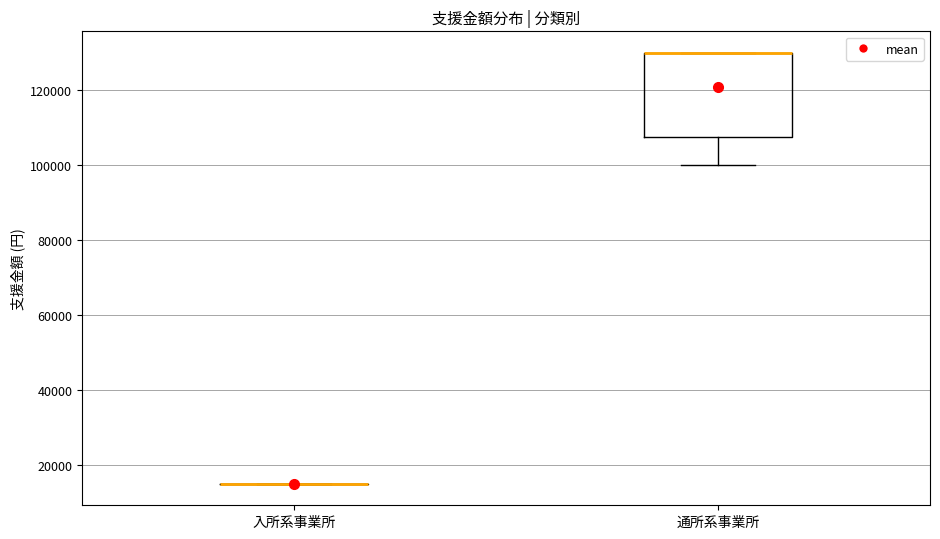

Reading left to right, read every box against the y-axis: the position of its median line, the range the box covers, and the ends of its whiskers. The values are not printed on the chart, so give them approximately, as read against the axis.

入所系事業所: box collapsed to a line at 16000, whiskers 16000 to 16000
通所系事業所: median 130000 (drawn on the box's upper edge), box 108000 to 130000, whiskers 100000 to 130000